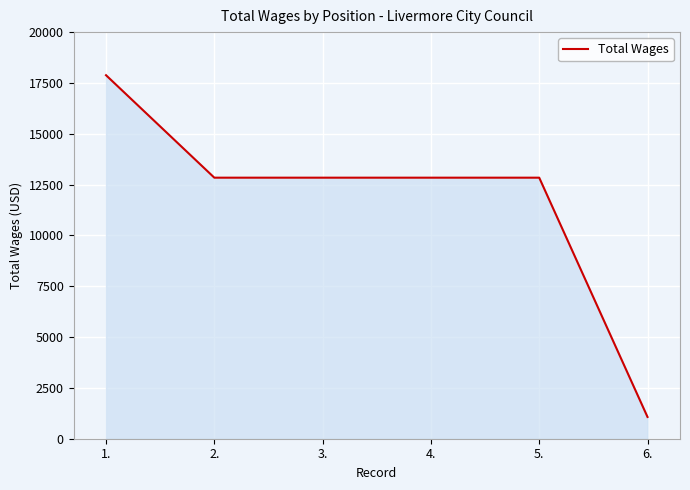

What is the sum of all values?

70310